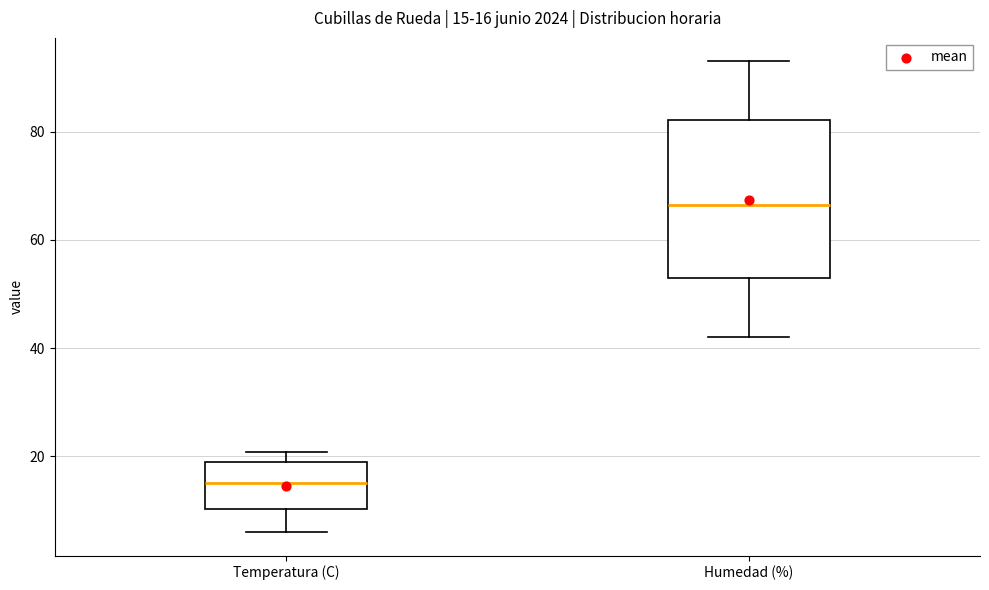

Comparing the boxes themselves (not the whiskers), which one is the tallest?

Humedad (%)